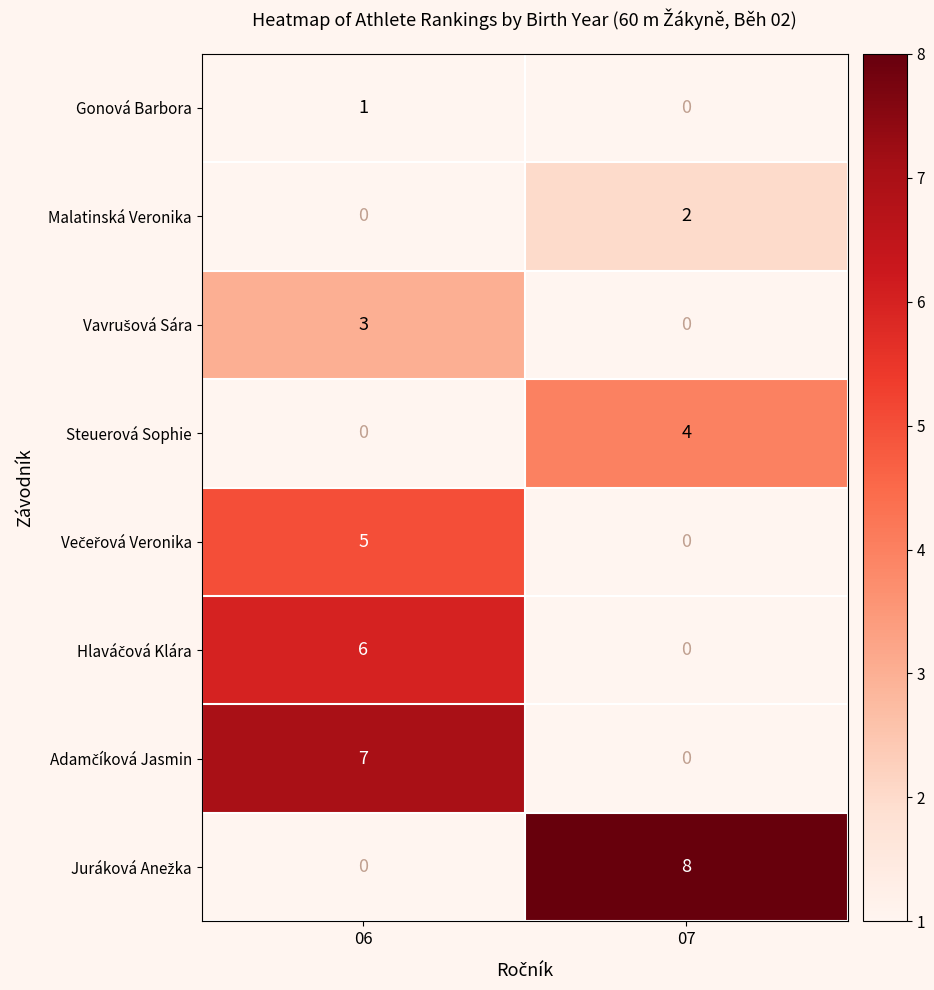

At how many categories does at least one series exceed 6?

2